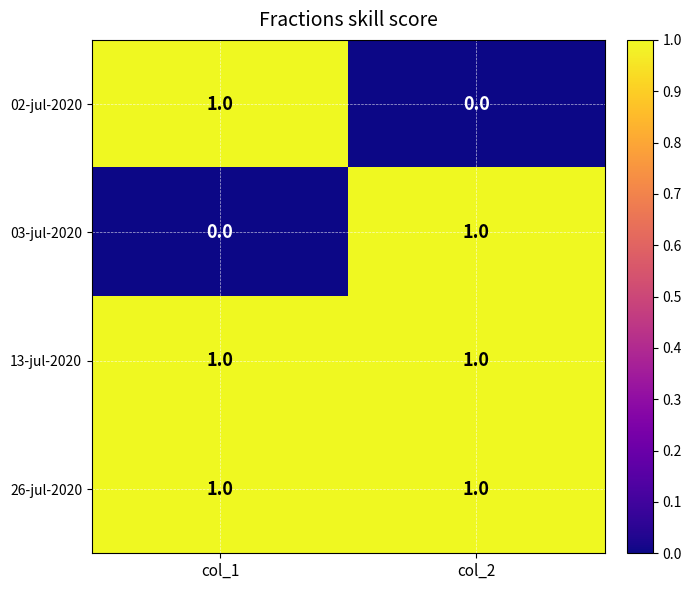

At which label is 03-jul-2020 closest to 0?

col_1